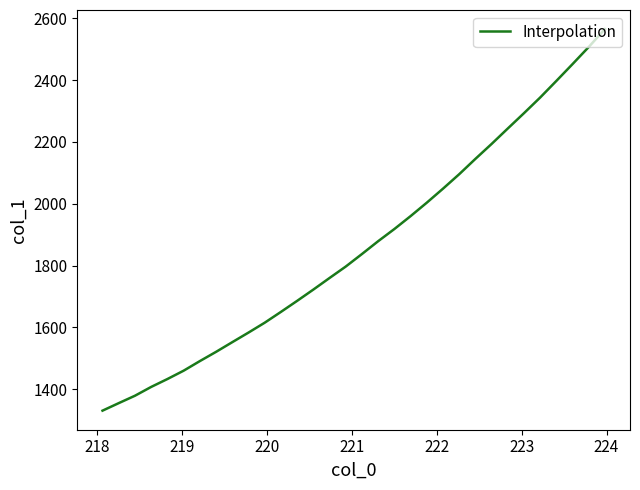

What is the maximum value shown in the chart?

2565.1